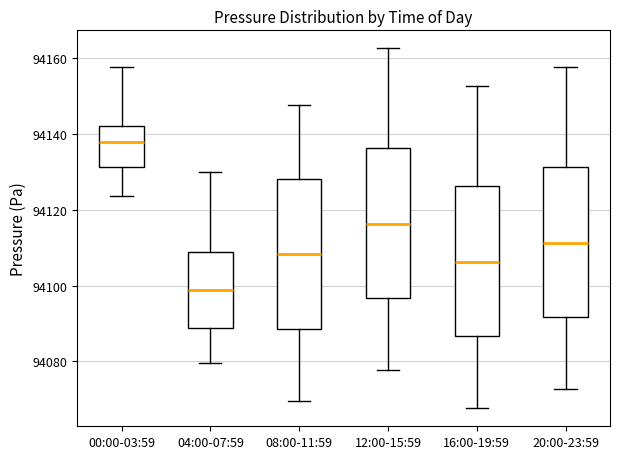

Reading left to right, transcribe this box plot: for each box, give where its median line is, the range the box spans, and where its two whiskers end, as read against the y-axis. The values are not printed on the chart, so give them approximately, as read against the axis.

00:00-03:59: median 94138, box 94132 to 94142, whiskers 94124 to 94158
04:00-07:59: median 94098, box 94088 to 94108, whiskers 94080 to 94130
08:00-11:59: median 94108, box 94088 to 94128, whiskers 94070 to 94148
12:00-15:59: median 94116, box 94096 to 94136, whiskers 94078 to 94162
16:00-19:59: median 94106, box 94086 to 94126, whiskers 94068 to 94152
20:00-23:59: median 94112, box 94092 to 94132, whiskers 94072 to 94158